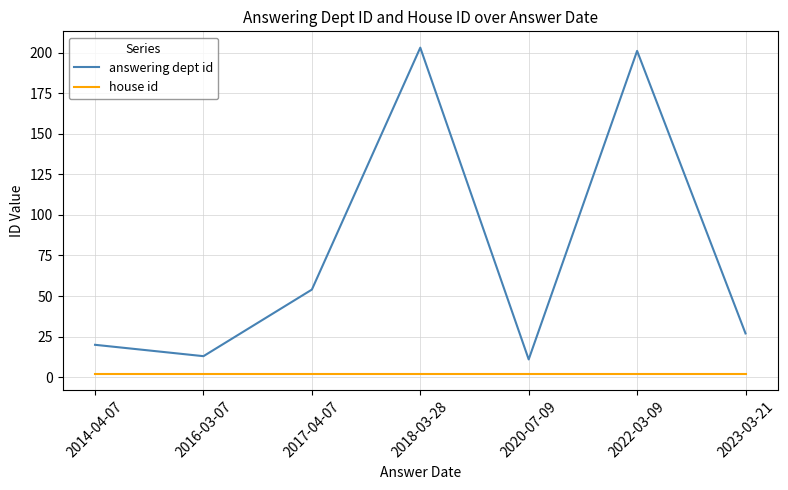

What is the highest value of the house id series?

2